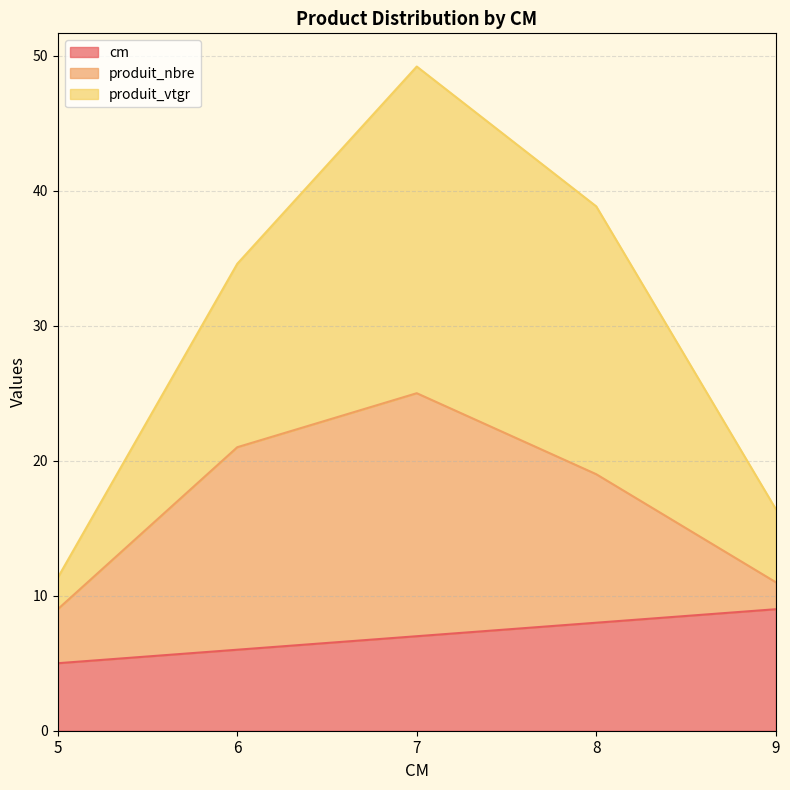

Which has a higher value, 7 or 5?

7